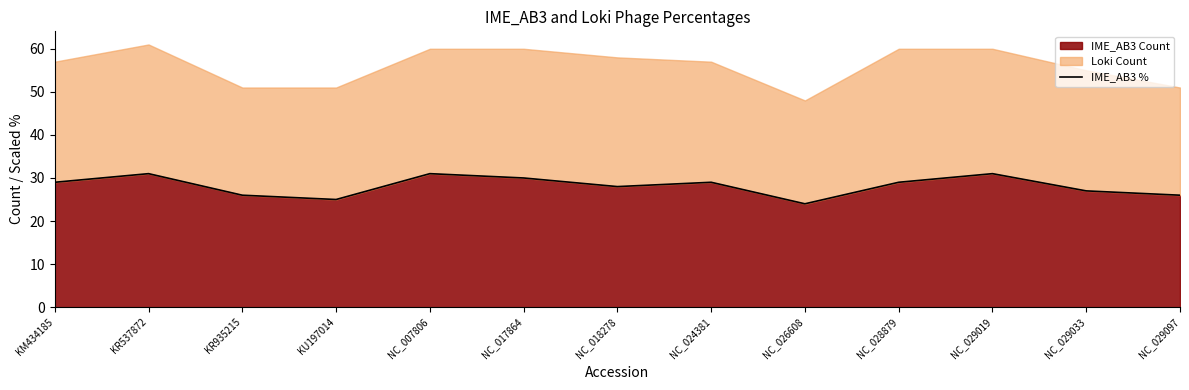

True or false: IME_AB3 % has a value of 48.4 at KR537872.

False